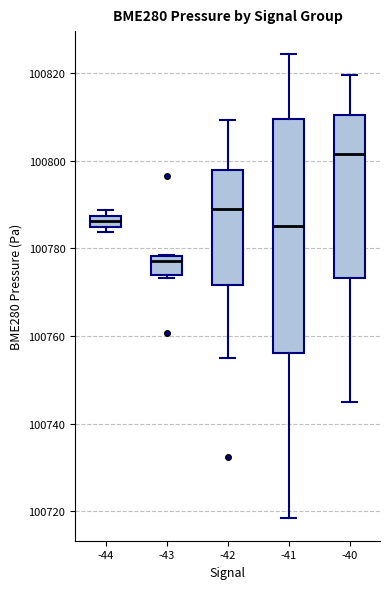

Which box has the lowest median line?

-43